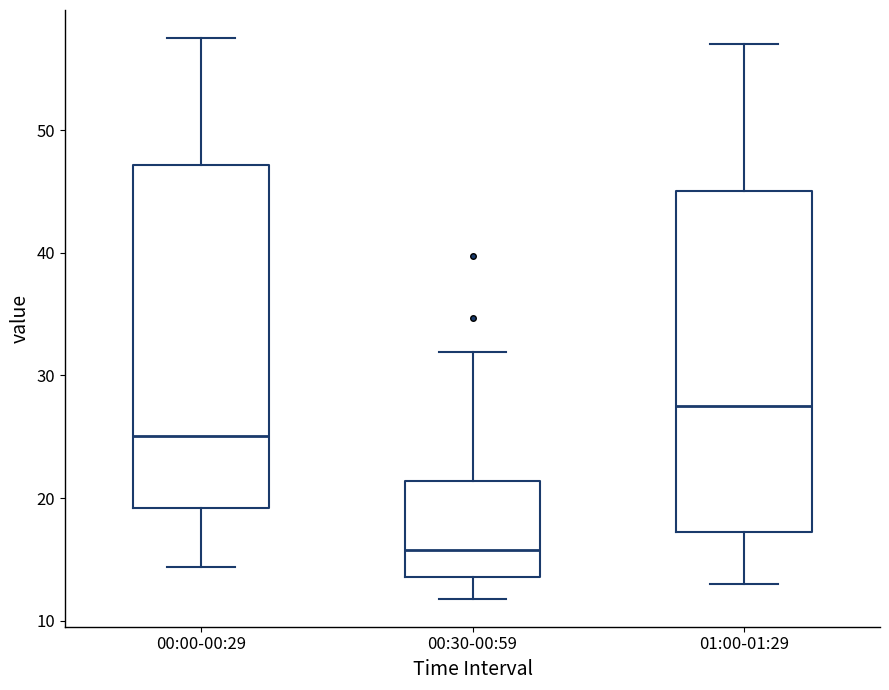

Where is the upper edge of the box for 01:00-01:29 on the y-axis? The values are not printed on the chart, so give them approximately, as read against the axis.

45